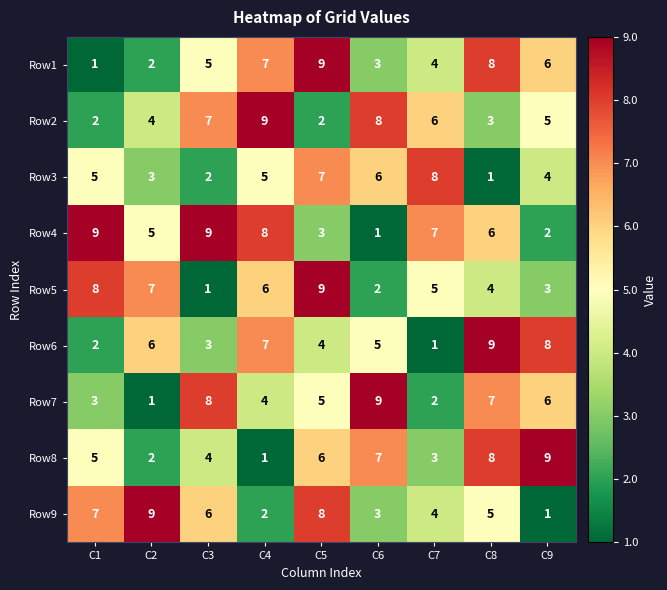

What is the spread (max minus min) of values at C2?

8